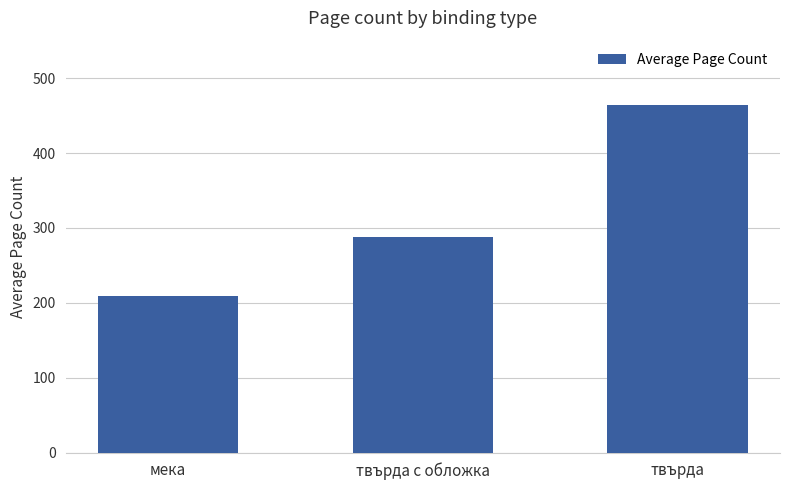

List the labels in order of value, largest first.

твърда, твърда с обложка, мека